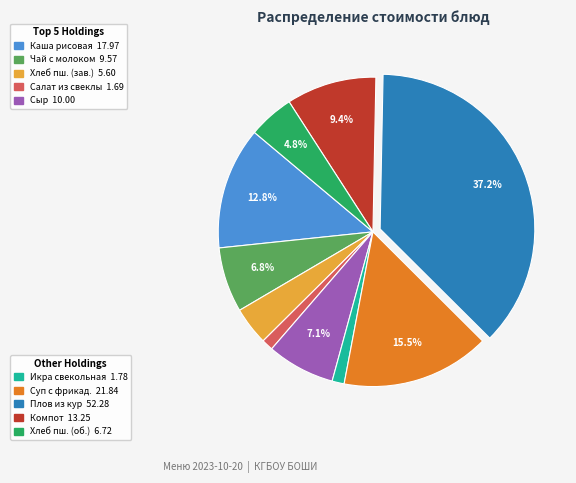

Is there any slice that represents more than half of the pie?

No